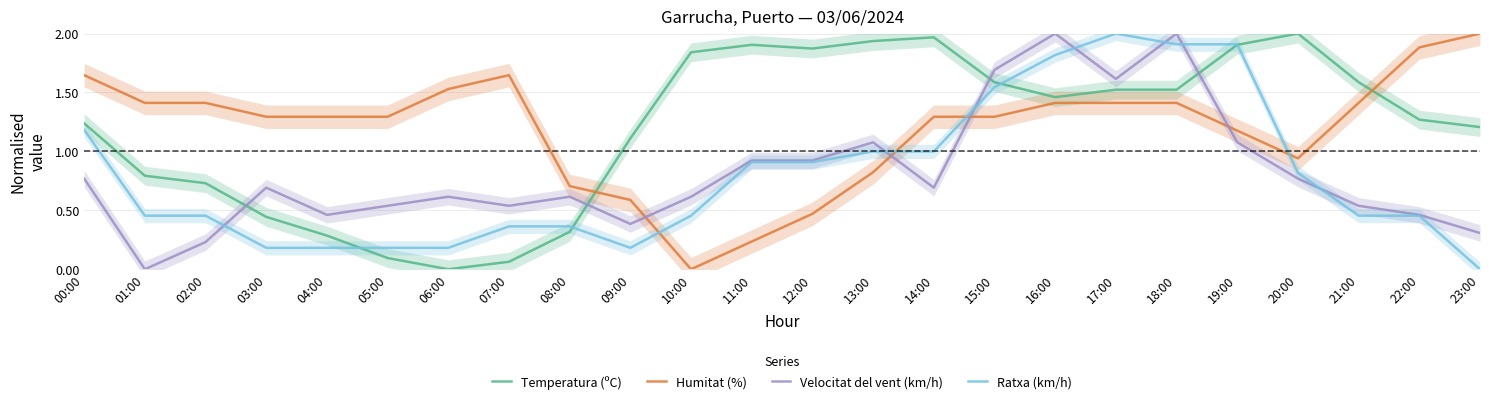

Reading left to right, list all the values displayed in this chart.

Temperatura (ºC): 1.2	0.8	0.7	0.4	0.3	0.1	0.0	0.1	0.3	1.1	1.8	1.9	1.9	1.9	2.0	1.6	1.5	1.5	1.5	1.9	2.0	1.6	1.3	1.2
Humitat (%): 1.6	1.4	1.4	1.3	1.3	1.3	1.5	1.6	0.7	0.6	0.0	0.2	0.5	0.8	1.3	1.3	1.4	1.4	1.4	1.2	0.9	1.4	1.9	2.0
Velocitat del vent (km/h): 0.8	0.0	0.2	0.7	0.5	0.5	0.6	0.5	0.6	0.4	0.6	0.9	0.9	1.1	0.7	1.7	2.0	1.6	2.0	1.1	0.8	0.5	0.5	0.3
Ratxa (km/h): 1.2	0.5	0.5	0.2	0.2	0.2	0.2	0.4	0.4	0.2	0.5	0.9	0.9	1.0	1.0	1.5	1.8	2.0	1.9	1.9	0.8	0.5	0.5	0.0